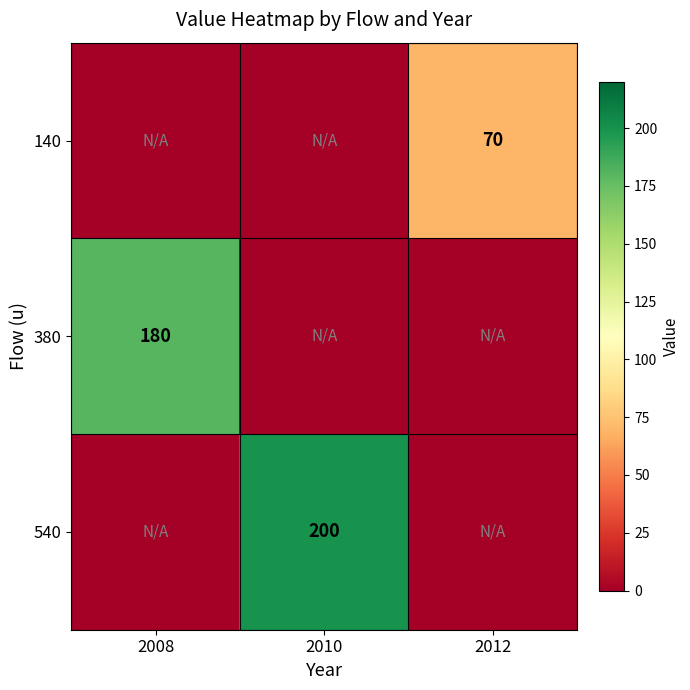

Is it true that 540 equals 342 at 2010?

False